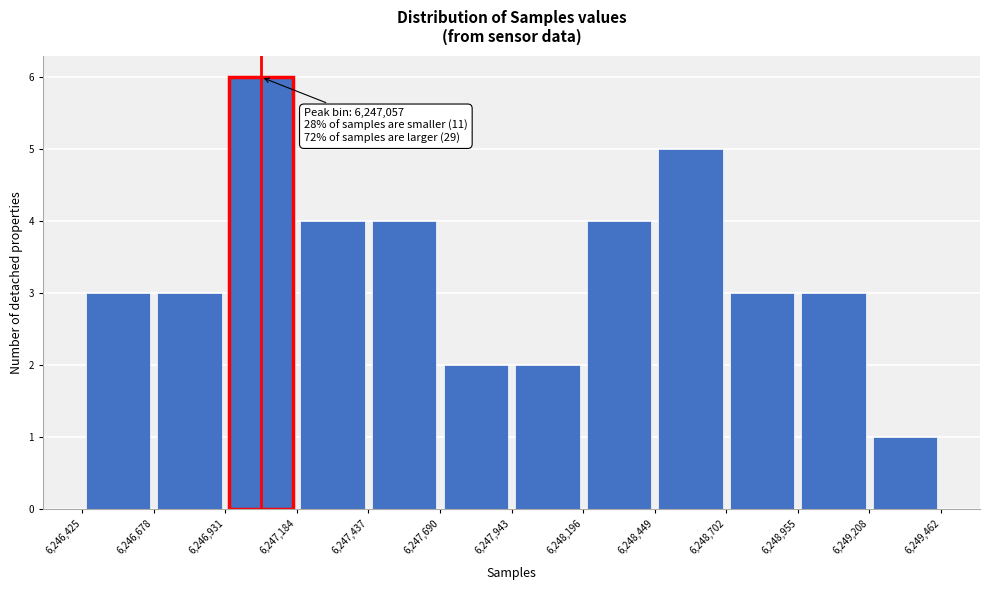

Which range on the x-axis has the tallest bar?

6,246,931 to 6,247,184